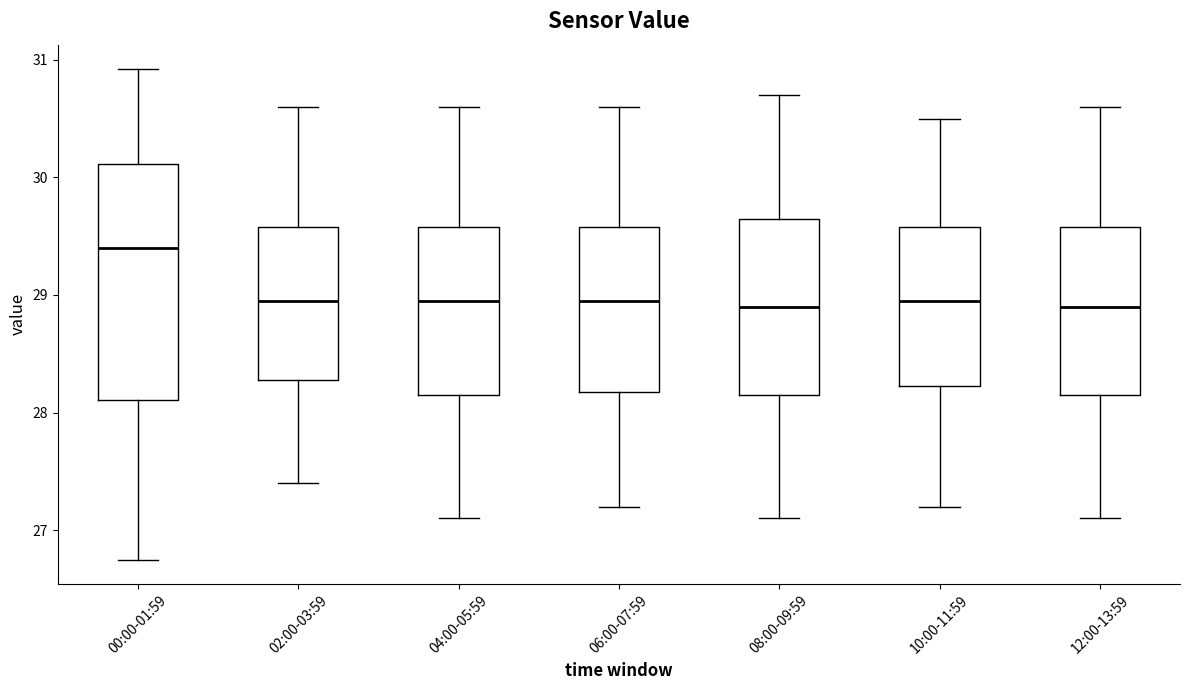

Which box has the highest median line?

00:00-01:59